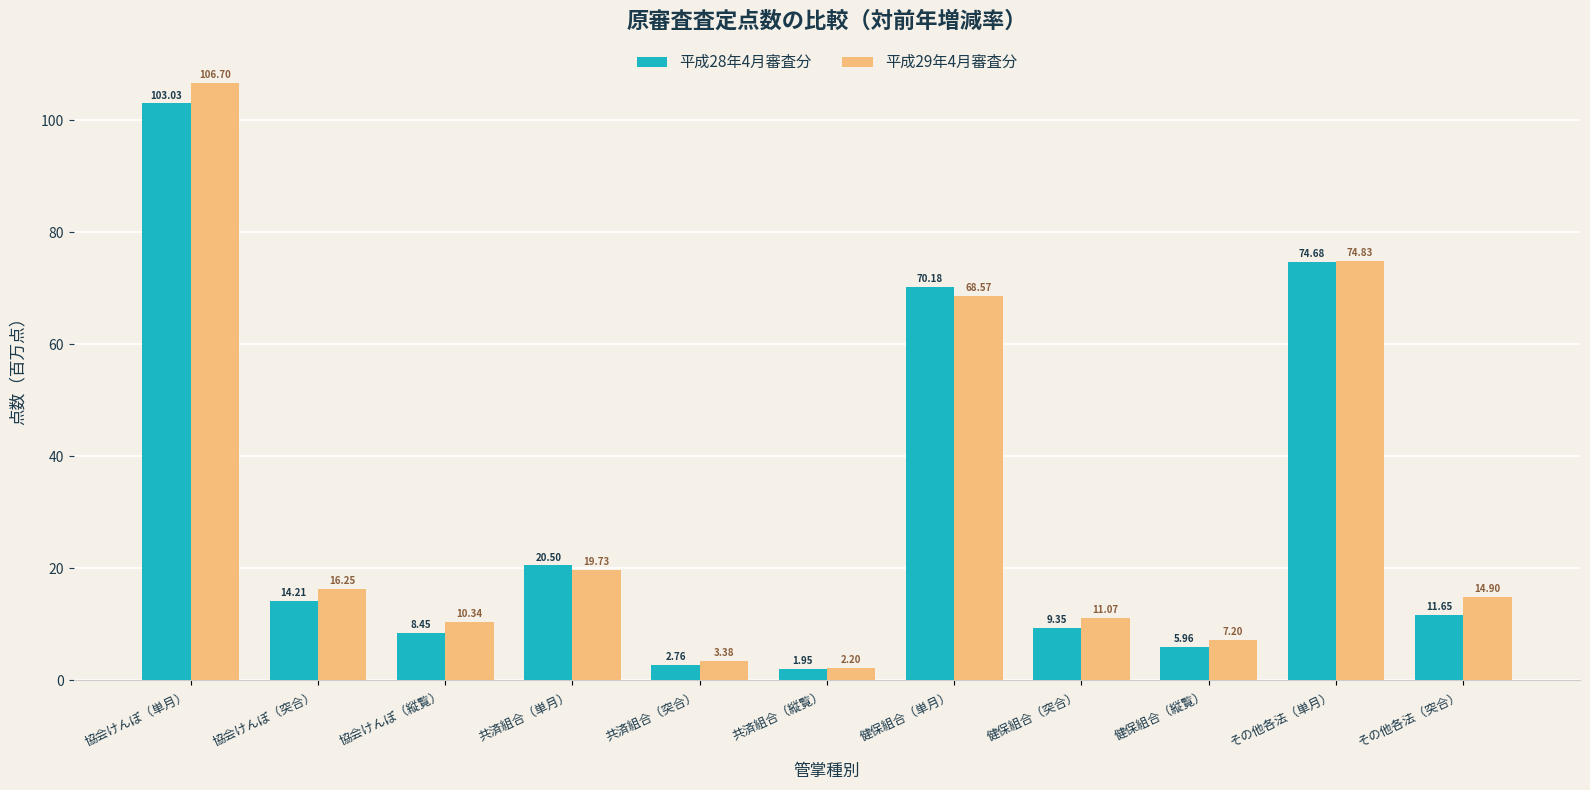

What value does the 平成28年4月審査分 series have at 健保組合（突合）?

9.3